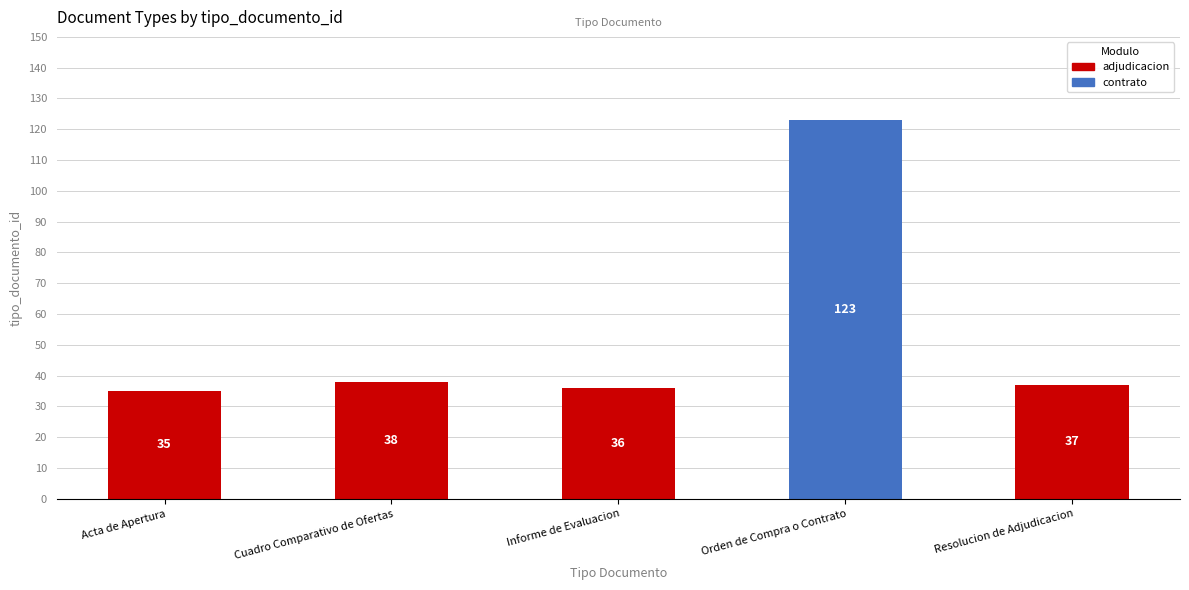

What is the minimum value shown in the chart?

35